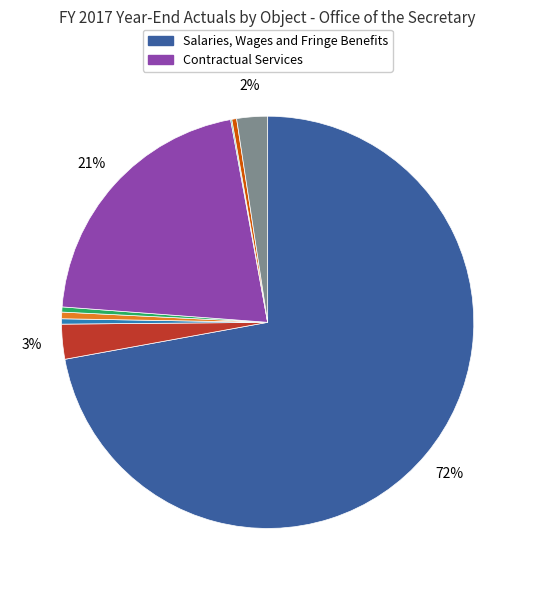

Is there a majority slice in this chart?

Yes